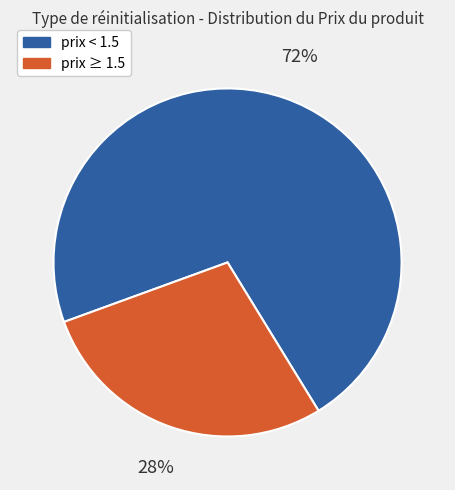

Is there a majority slice in this chart?

Yes